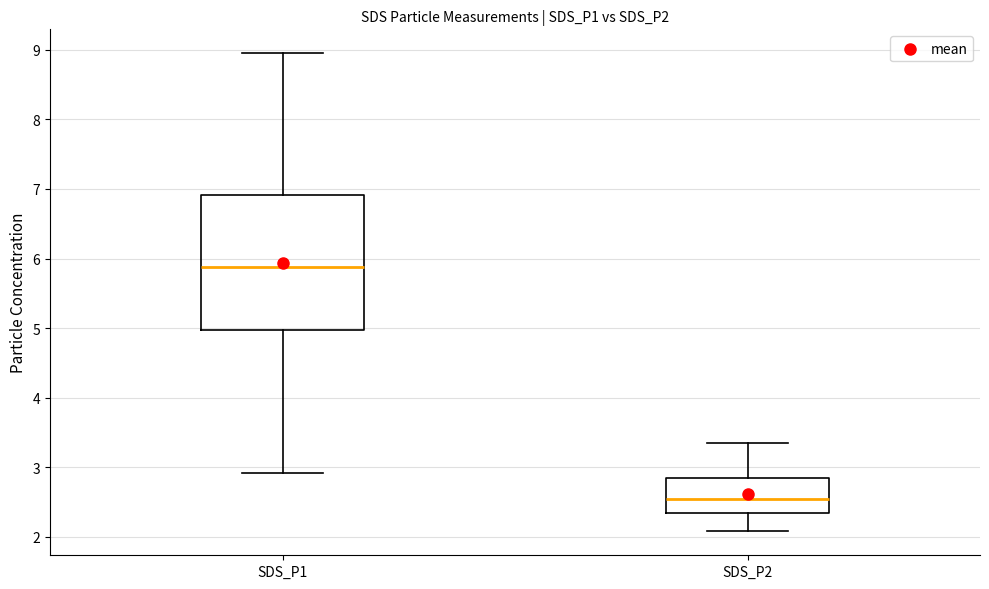

Which box is the tallest, from its lower edge to its upper edge?

SDS_P1